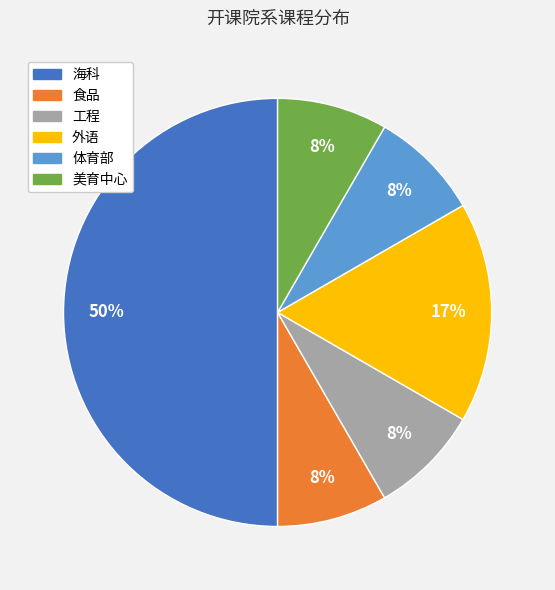

Which category has the biggest portion of the pie?

海科